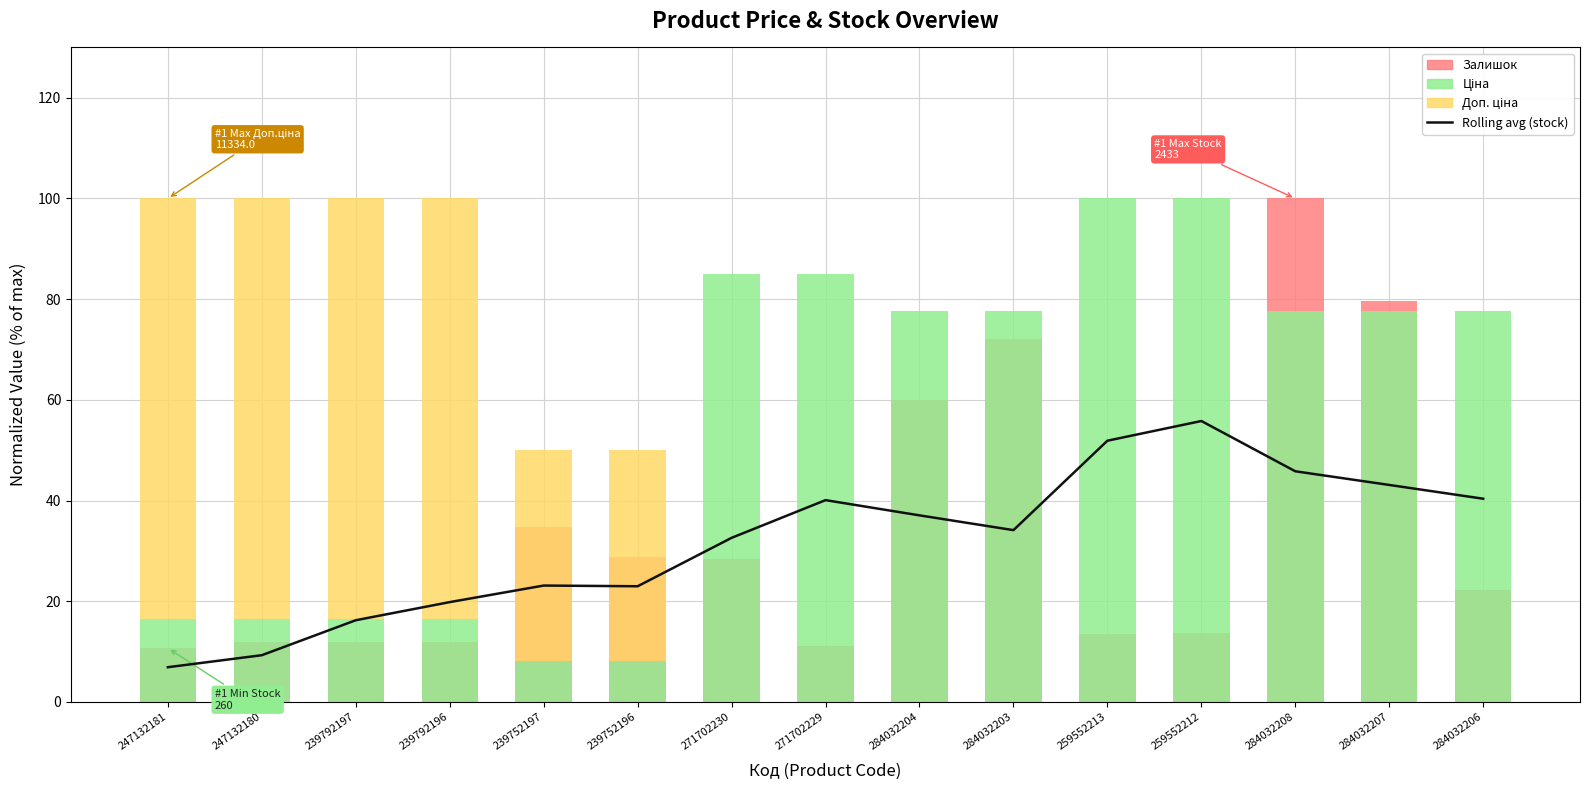

List the labels in order of Rolling avg (stock) value, smallest first.

247132181, 247132180, 239792197, 239792196, 239752196, 239752197, 271702230, 284032203, 284032204, 271702229, 284032206, 284032207, 284032208, 259552213, 259552212